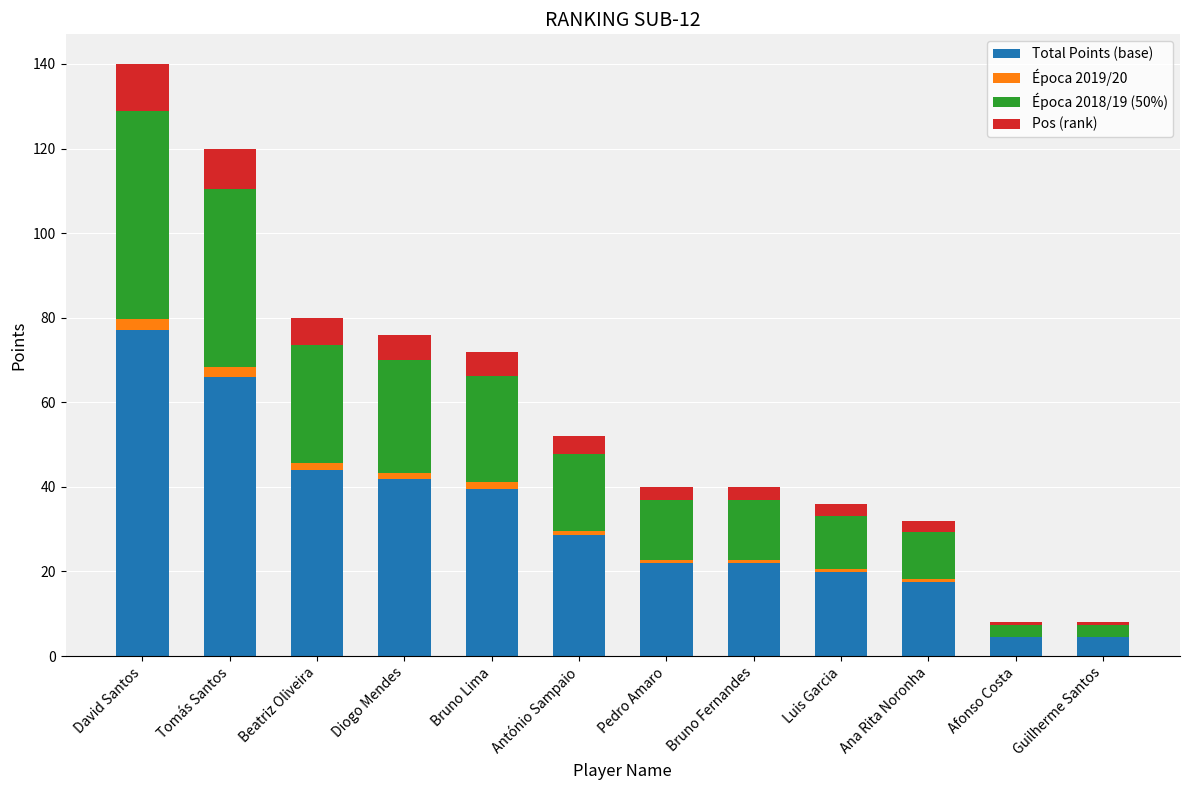

What is the highest value of the Total Points (base) series?

77.0